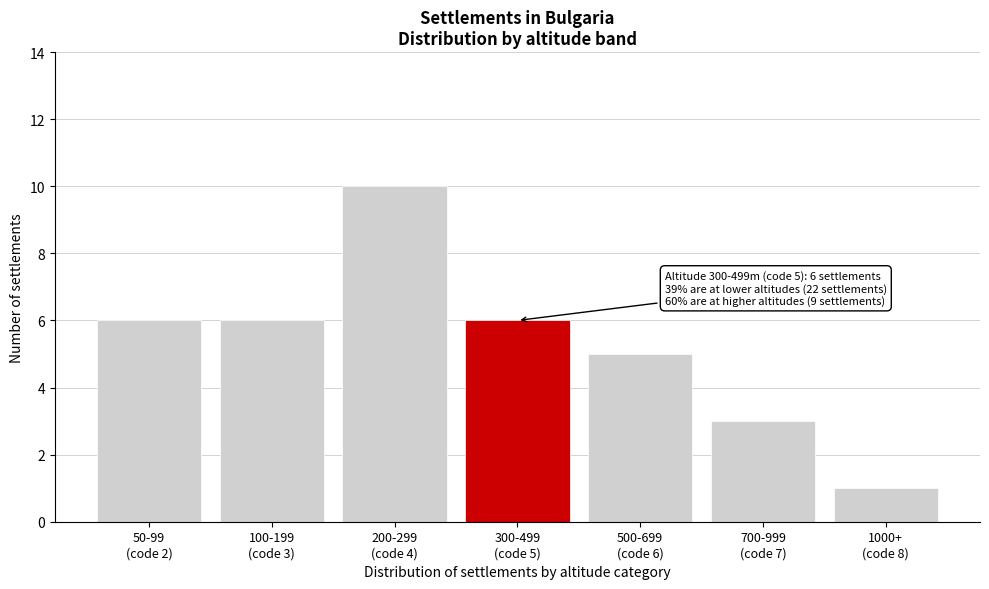

Reading left to right, what are all the values shown in this chart?

6	6	10	6	5	3	1